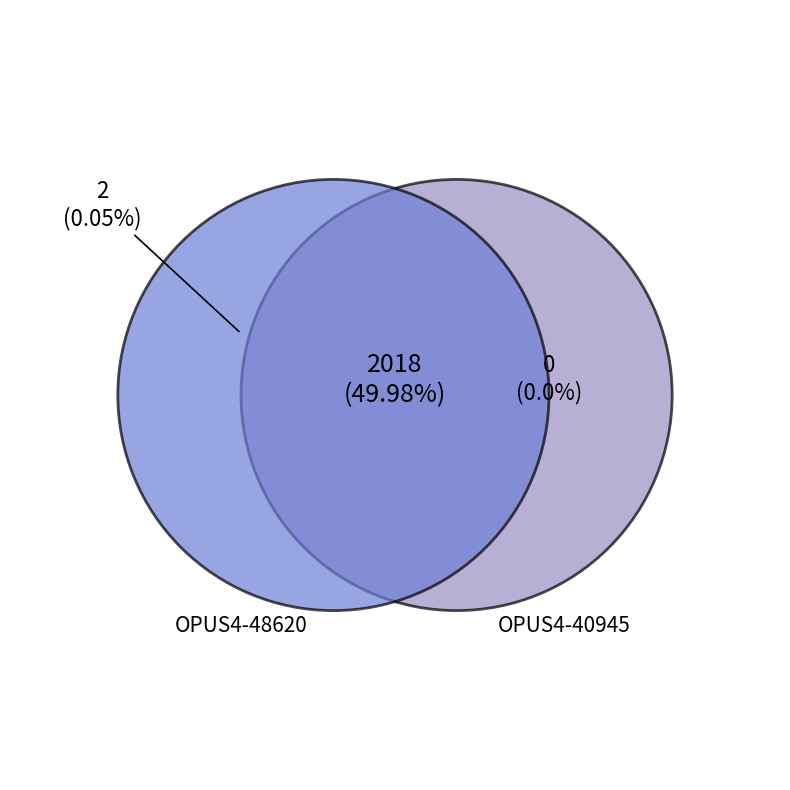

The OPUS4-40945 slice represents 50% of the pie. True or false?

True